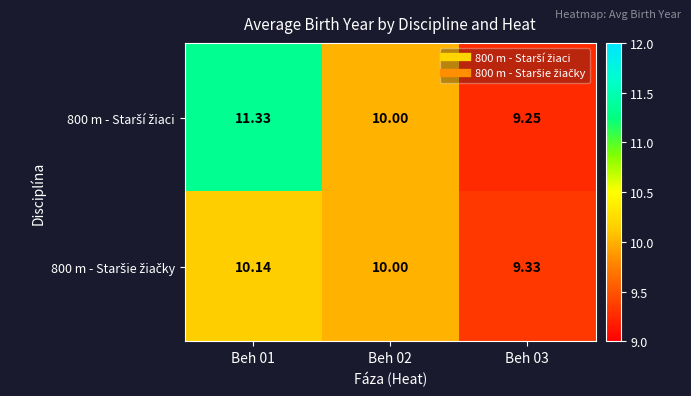

At how many categories does at least one series exceed 10?

1